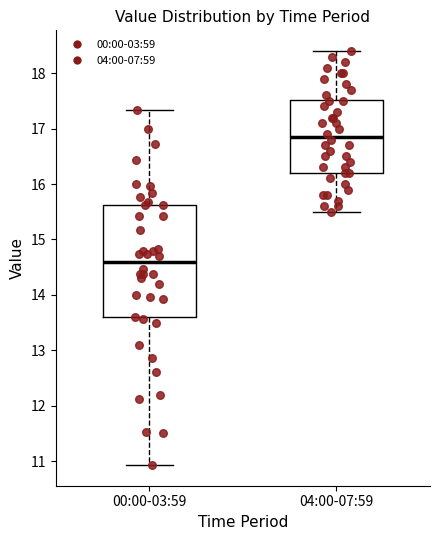

Reading left to right, transcribe this box plot: for each box, give where its median line is, the range the box spans, and where its two whiskers end, as read against the y-axis. The values are not printed on the chart, so give them approximately, as read against the axis.

00:00-03:59: median 14.6, box 13.6 to 15.6, whiskers 10.9 to 17.3
04:00-07:59: median 16.9, box 16.2 to 17.5, whiskers 15.5 to 18.4